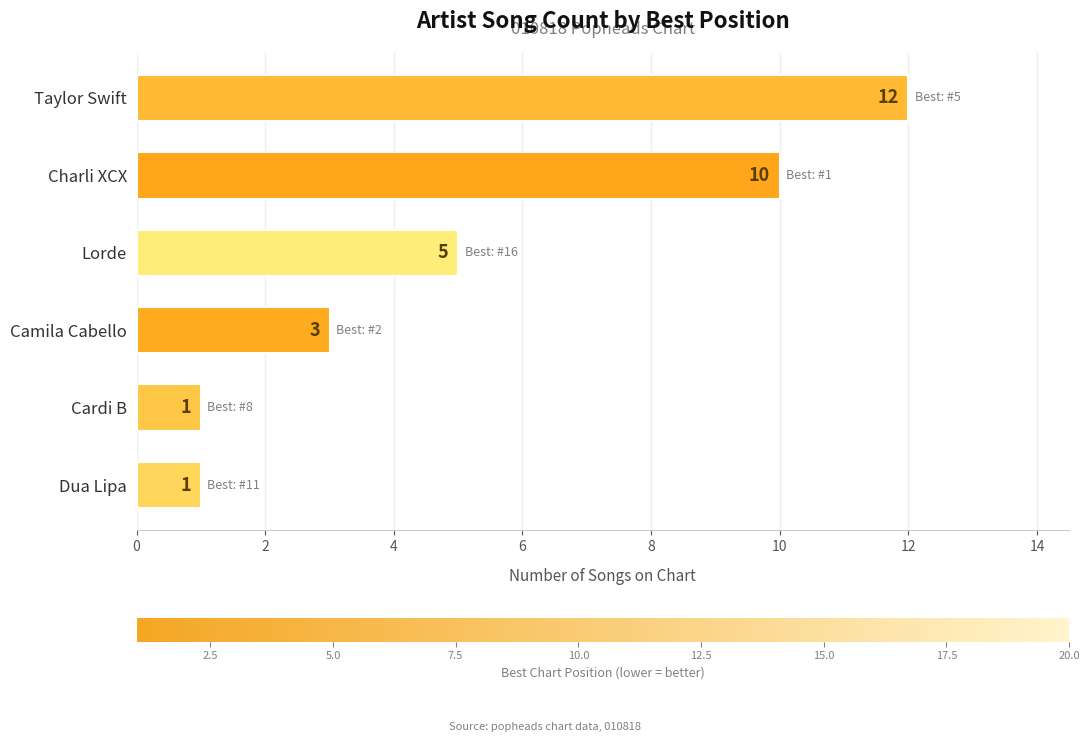

Approximately how many times larger is the value at Charli XCX compared to Lorde?

2.0